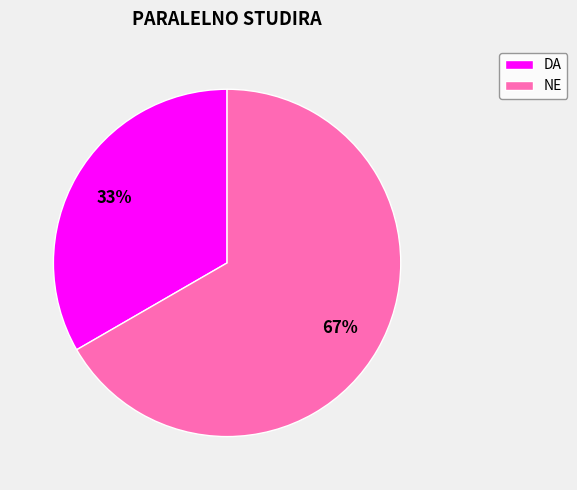

True or false: NE accounts for 67% of the total.

True